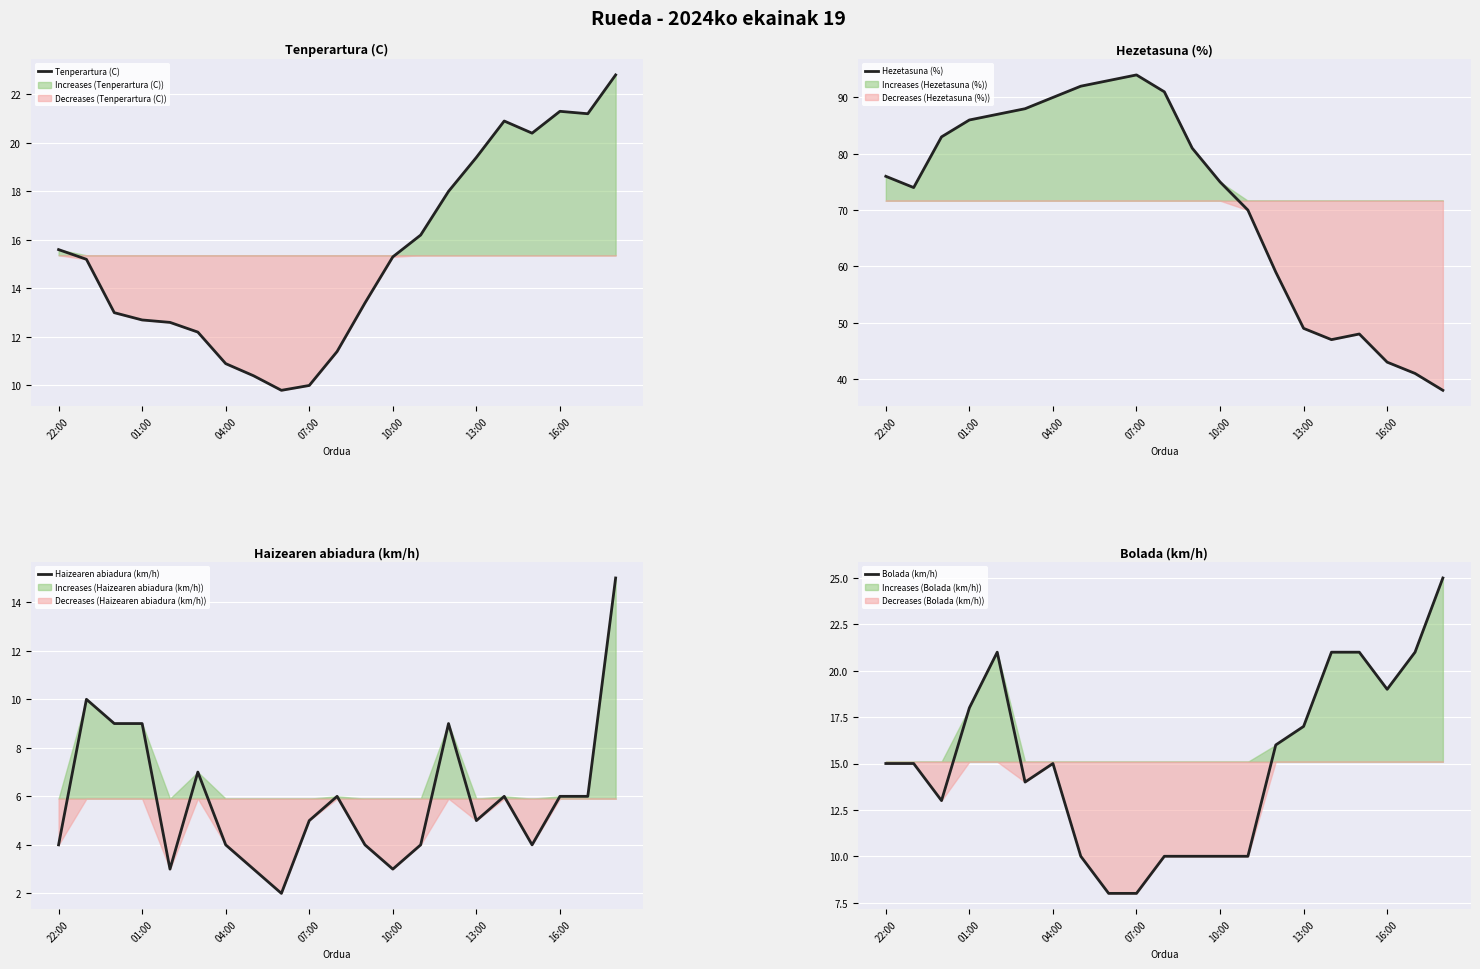

What is the greatest value displayed?

94.0